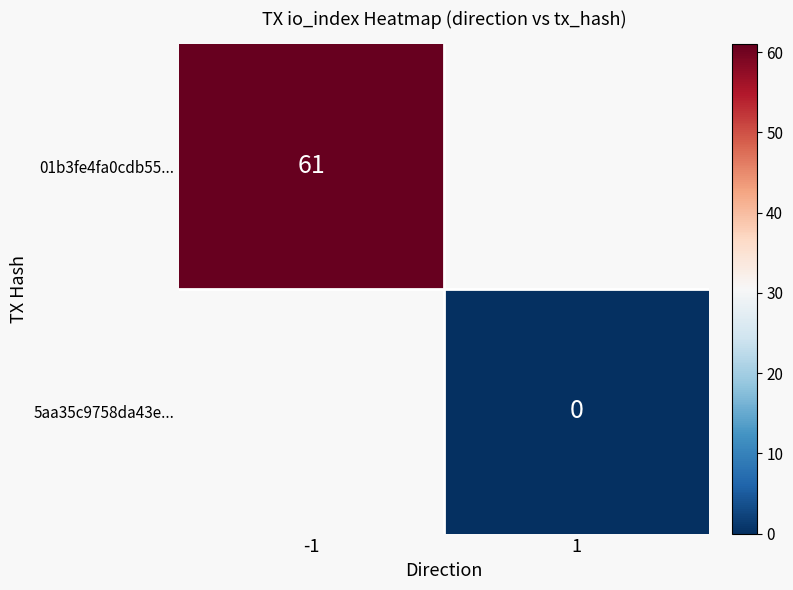

How many categories are shown in the chart?

2